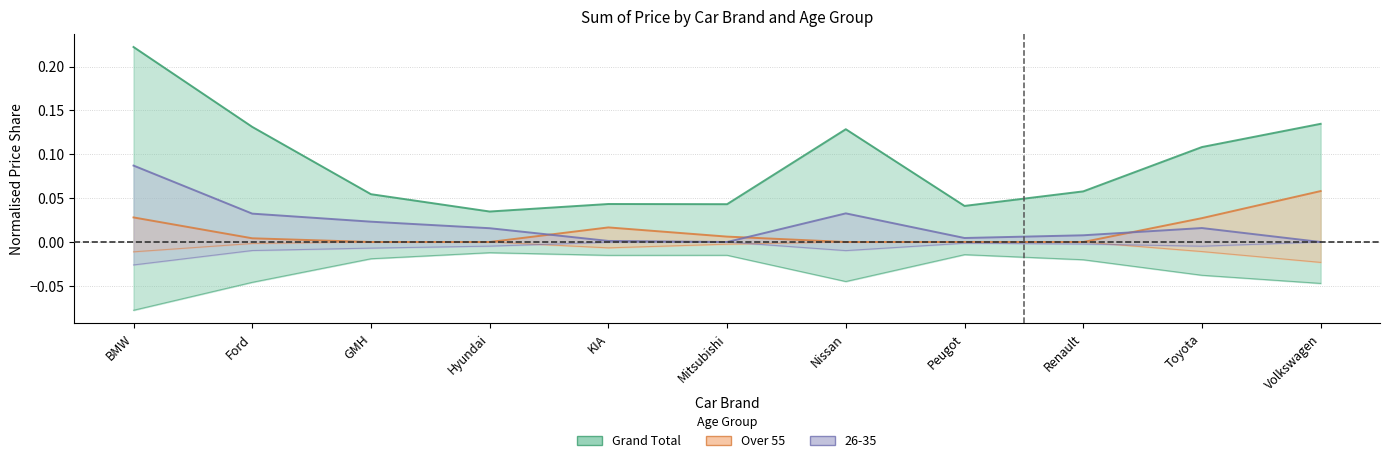

Rank the categories by 26-35 value from lowest to highest.

Mitsubishi, Volkswagen, KIA, Peugot, Renault, Hyundai, Toyota, GMH, Ford, Nissan, BMW